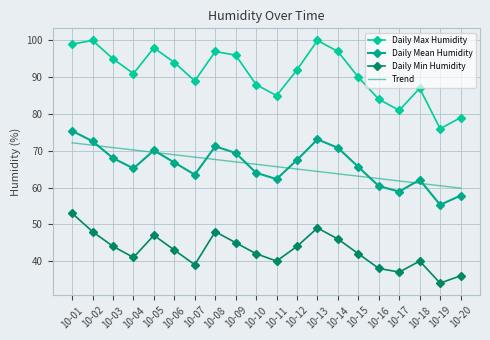

How many interior local valleys does the Daily Max Humidity series have?

5